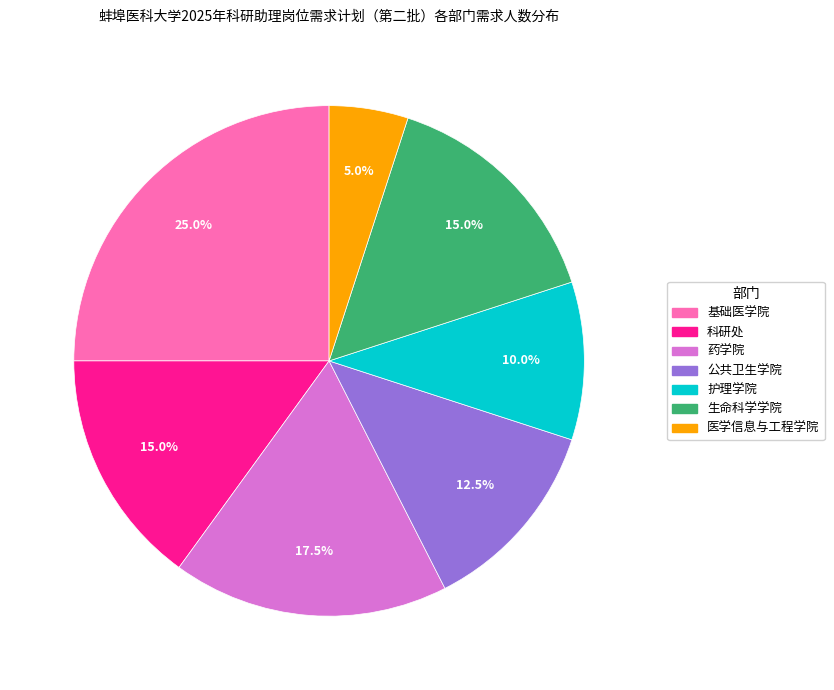

To the nearest percent, what portion does 科研处 represent?

15%